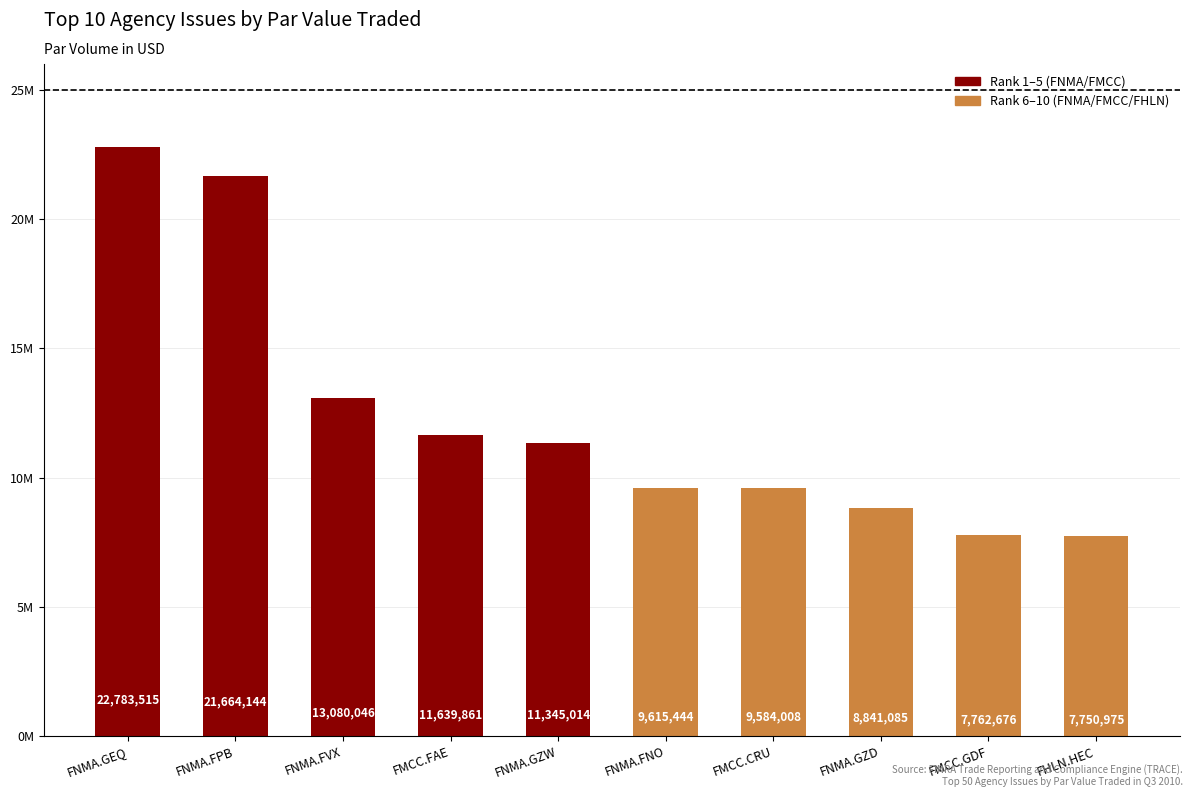

What is the maximum value shown in the chart?

22783515